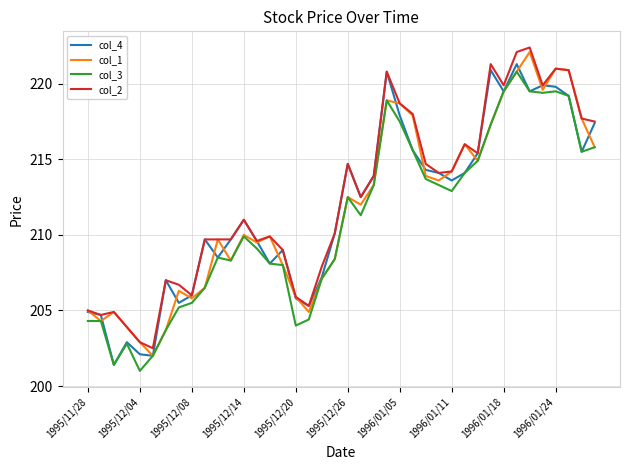

What is the minimum value shown in the chart?

201.0